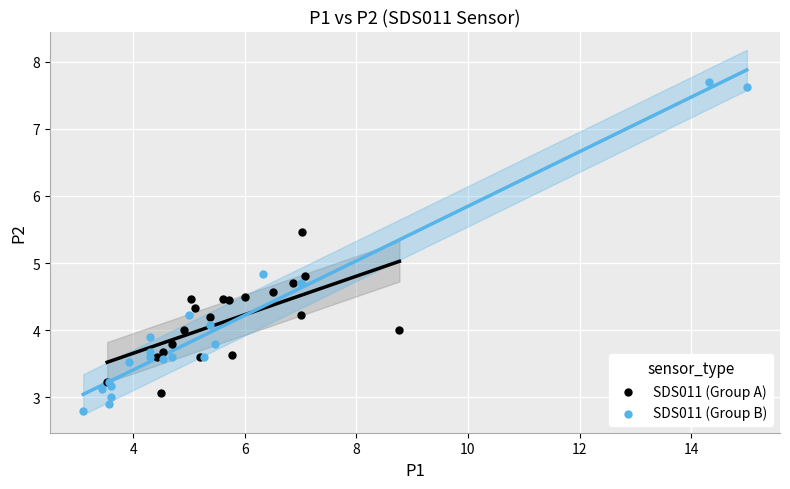

Which series contains the lowest Y value?

SDS011 (Group B)